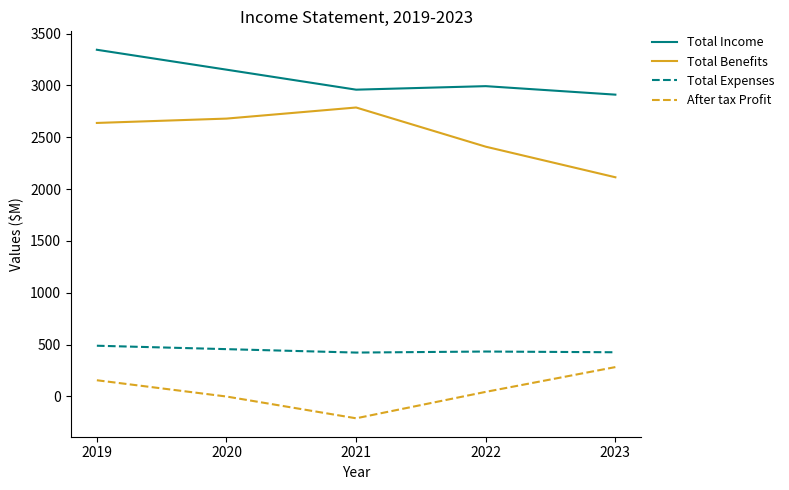

True or false: After tax Profit and Total Expenses cross at least once.

False